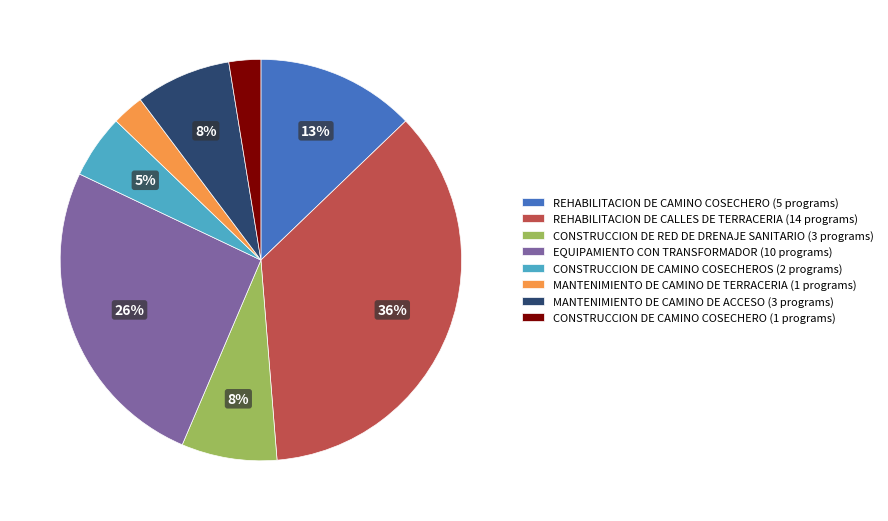

Is it true that REHABILITACION DE CAMINO COSECHERO (5 programs) is 13% of the pie?

True